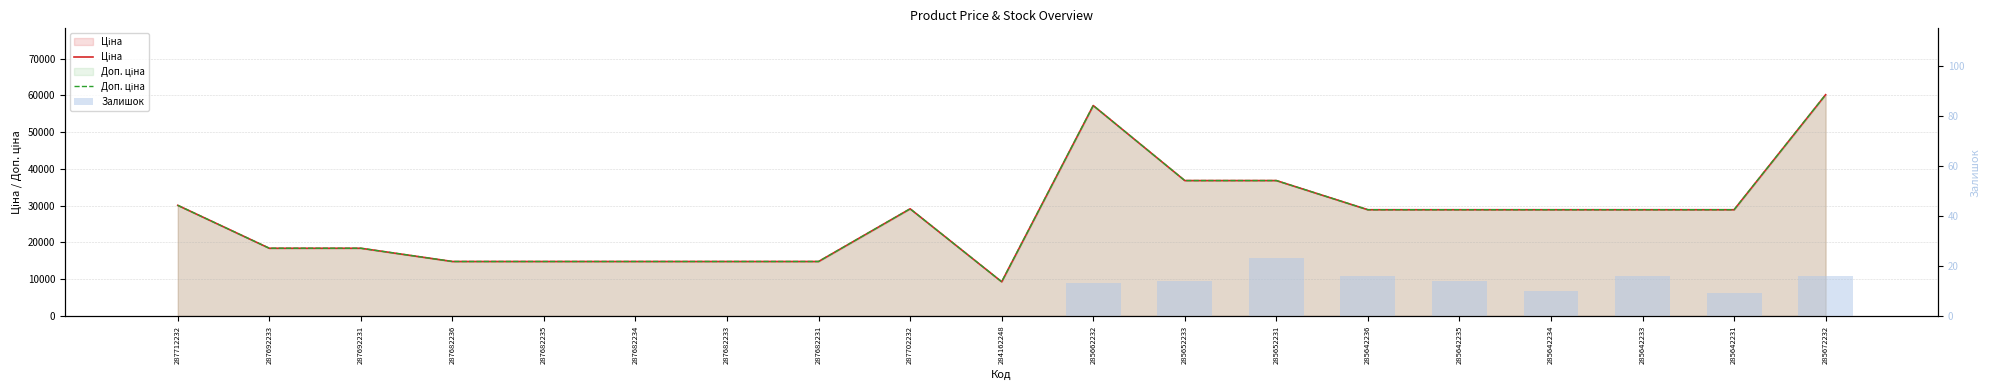

What is the sum of the Ціна values at 287682234 and 285642231?

43719.3